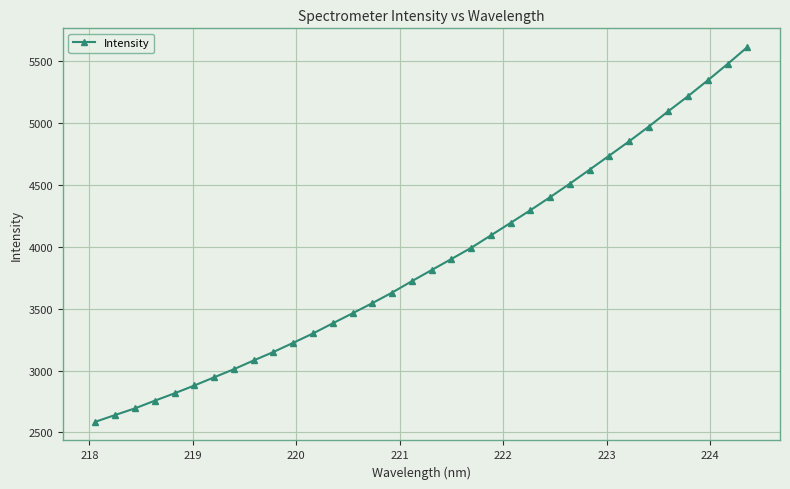

Reading right to left, what are all the values shown in this chart?

5614.8	5478.5	5347.0	5219.2	5097.4	4971.9	4852.2	4737.4	4623.4	4510.3	4401.0	4295.7	4193.4	4092.3	3991.5	3901.2	3811.9	3722.0	3629.9	3544.6	3462.7	3381.7	3299.7	3224.1	3150.1	3081.6	3010.8	2945.1	2879.0	2815.9	2756.2	2694.3	2640.8	2586.1